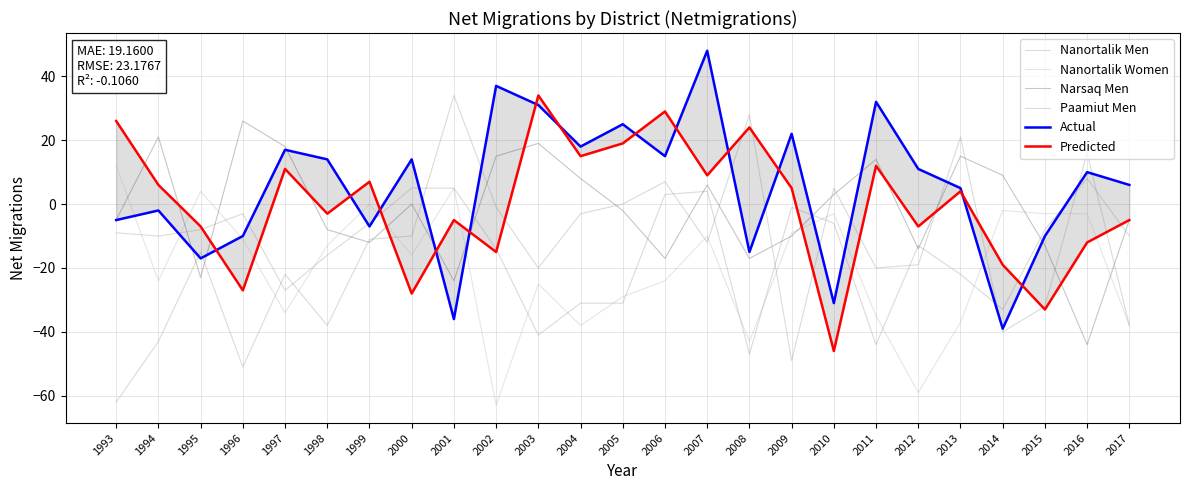

How many lines are shown in the chart?

6